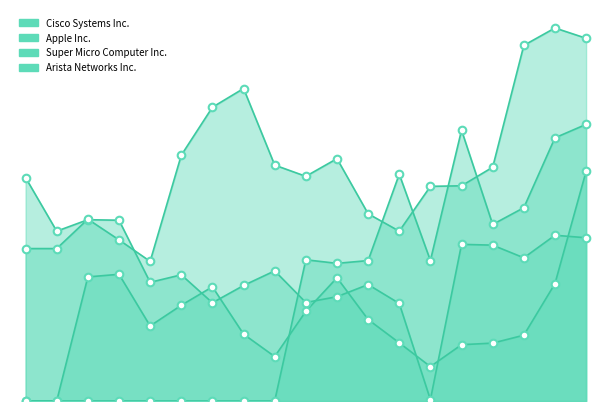

What are all the series names shown in the legend?

Cisco Systems Inc., Apple Inc., Super Micro Computer Inc., Arista Networks Inc.